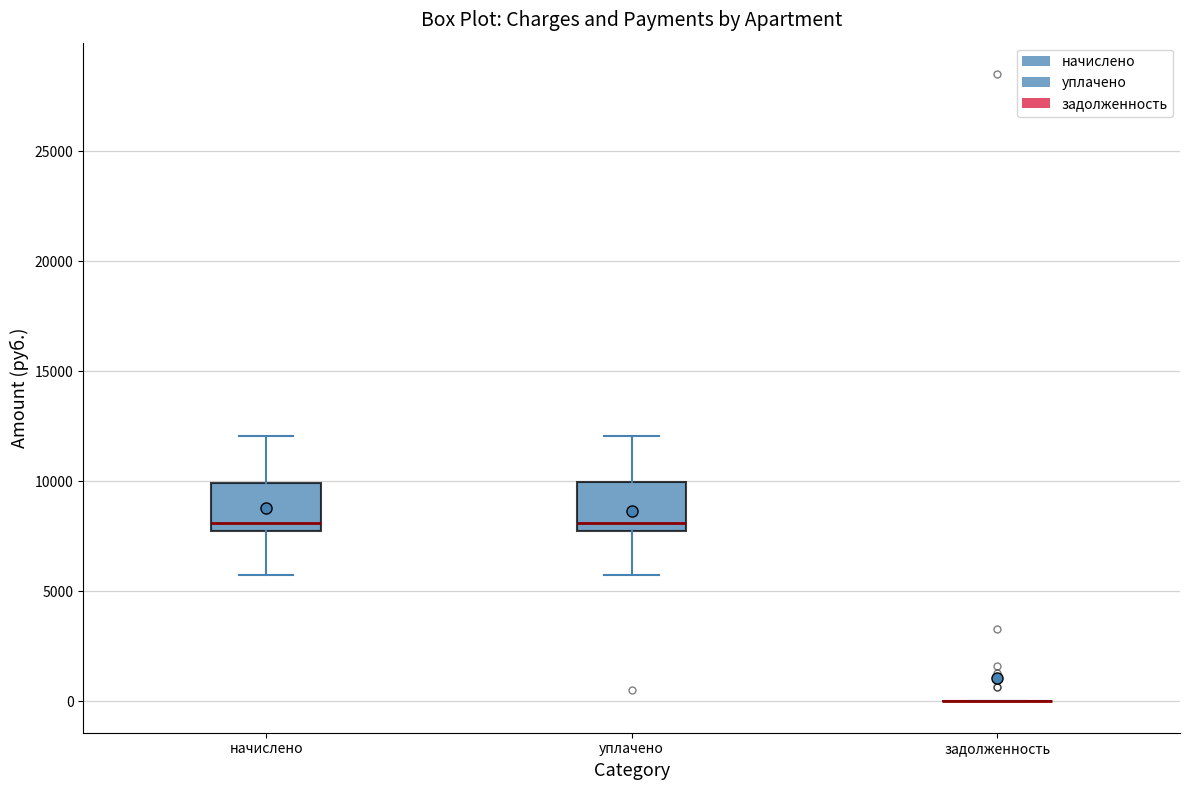

Where is the upper edge of the box for уплачено on the y-axis? The values are not printed on the chart, so give them approximately, as read against the axis.

10000